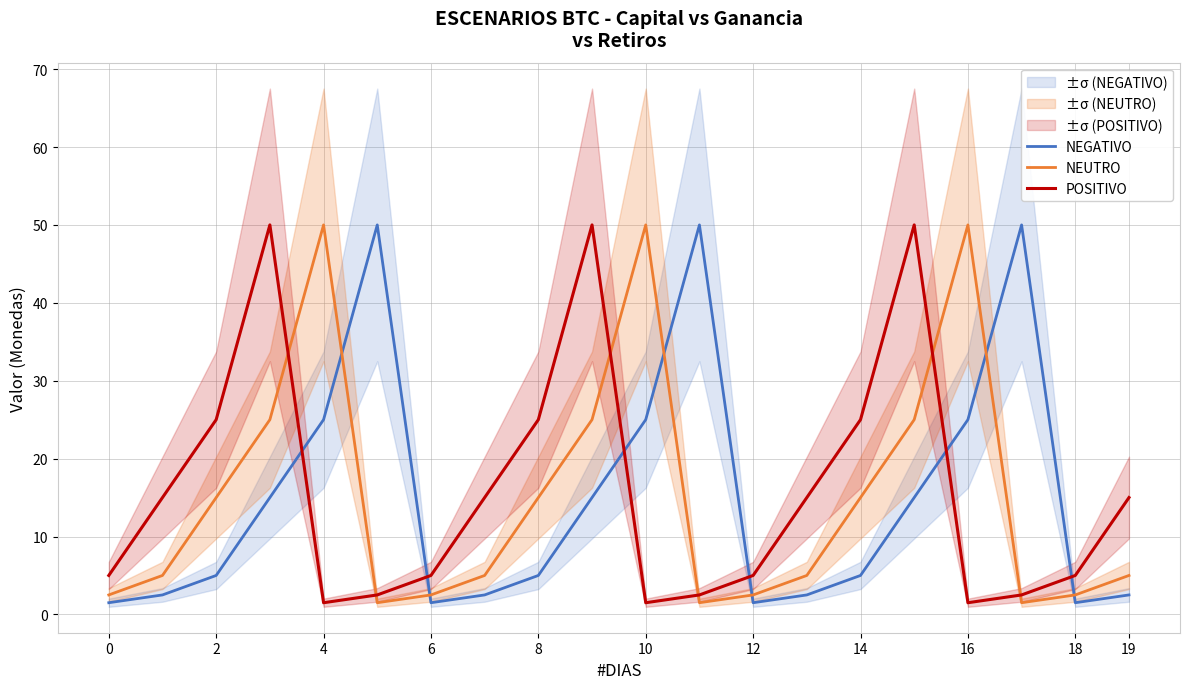

What is the highest value of the NEUTRO series?

50.0